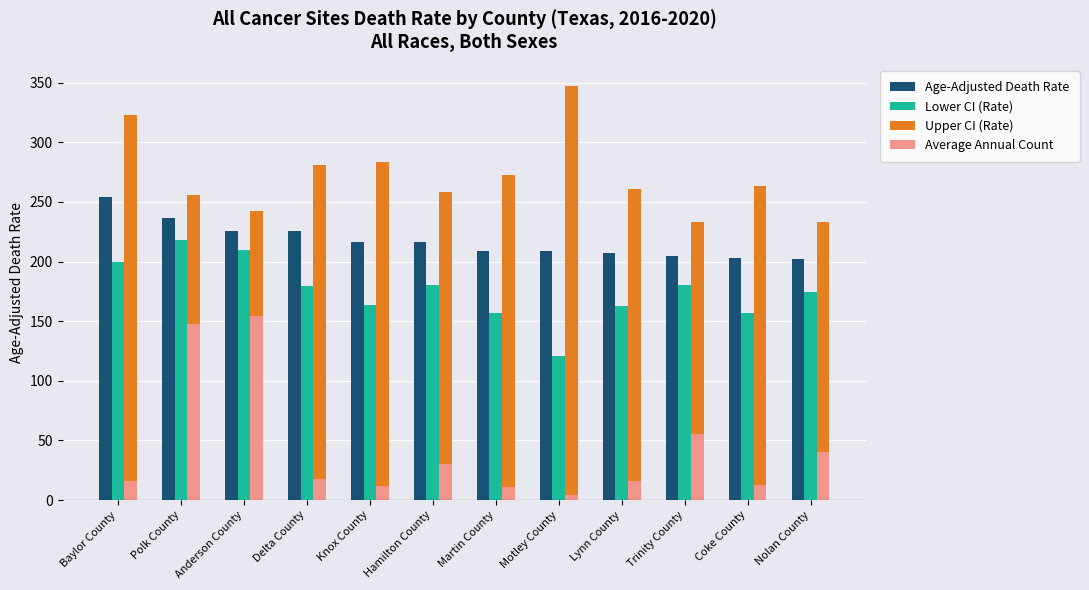

What is the difference between the highest and lowest values at Lynn County?

244.9